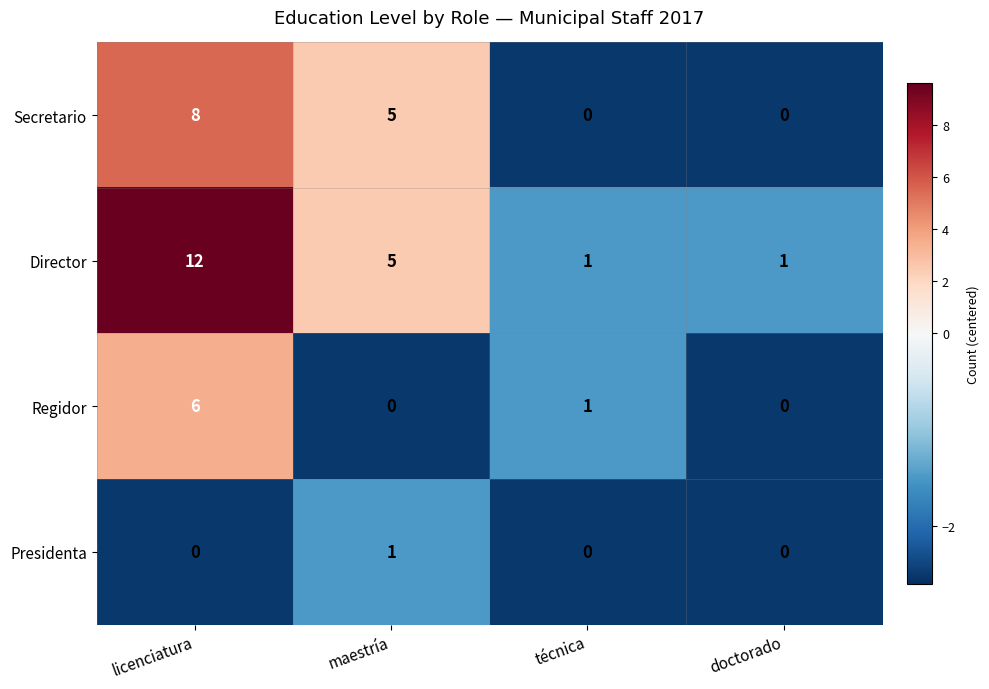

At licenciatura, list the series in order from largest to smallest.

Director, Secretario, Regidor, Presidenta